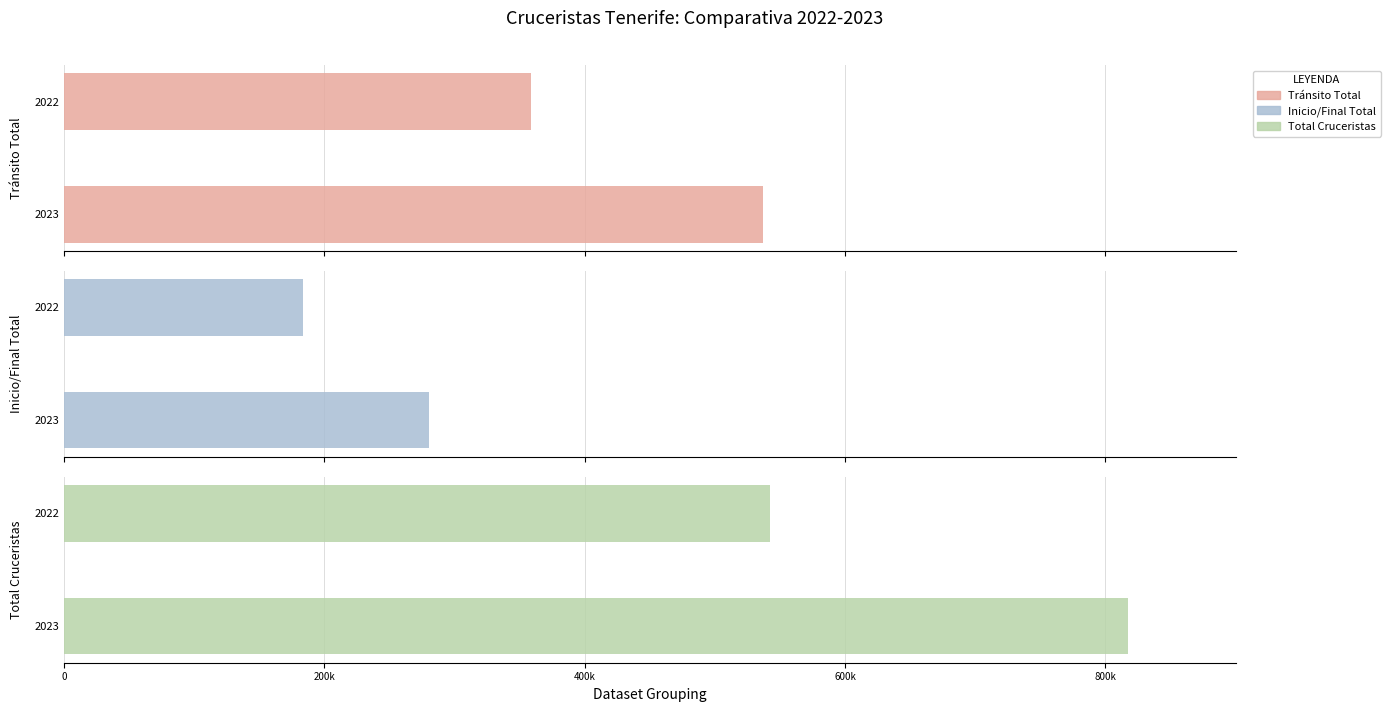

What is the sum of all Tránsito Total values?

895714